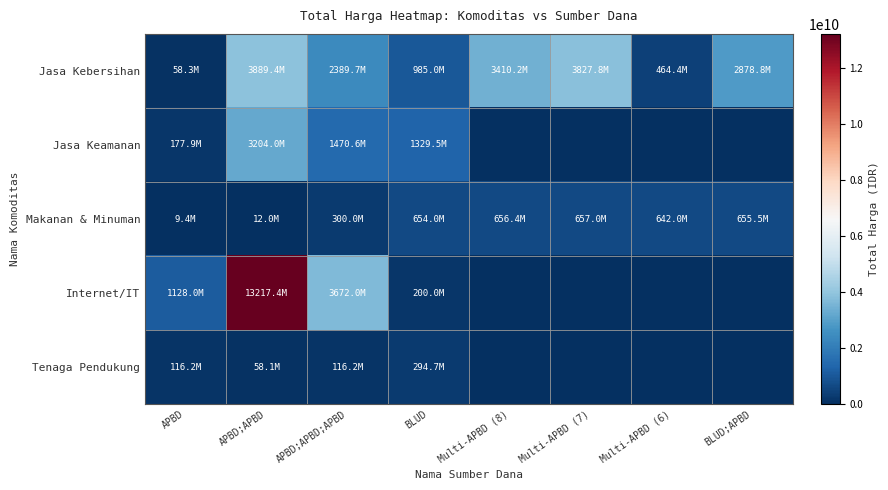

Reading right to left, what are all the values shown in this chart?

Jasa Kebersihan: BLUD;APBD=2878800000	Multi-APBD (6)=464445888	Multi-APBD (7)=3827760000	Multi-APBD (8)=3410174400	BLUD=984972000	APBD;APBD;APBD=2389735200	APBD;APBD=3889401600	APBD=58272000
Jasa Keamanan: BLUD;APBD=0	Multi-APBD (6)=0	Multi-APBD (7)=0	Multi-APBD (8)=0	BLUD=1329480000	APBD;APBD;APBD=1470600000	APBD;APBD=3204000000	APBD=177912000
Makanan & Minuman: BLUD;APBD=655500000	Multi-APBD (6)=642000000	Multi-APBD (7)=657000000	Multi-APBD (8)=656400000	BLUD=654000000	APBD;APBD;APBD=300000000	APBD;APBD=12015000	APBD=9386000
Internet/IT: BLUD;APBD=0	Multi-APBD (6)=0	Multi-APBD (7)=0	Multi-APBD (8)=0	BLUD=200000004	APBD;APBD;APBD=3672000000	APBD;APBD=13217400000	APBD=1128000000
Tenaga Pendukung: BLUD;APBD=0	Multi-APBD (6)=0	Multi-APBD (7)=0	Multi-APBD (8)=0	BLUD=294713880	APBD;APBD;APBD=116160000	APBD;APBD=58080000	APBD=116160000